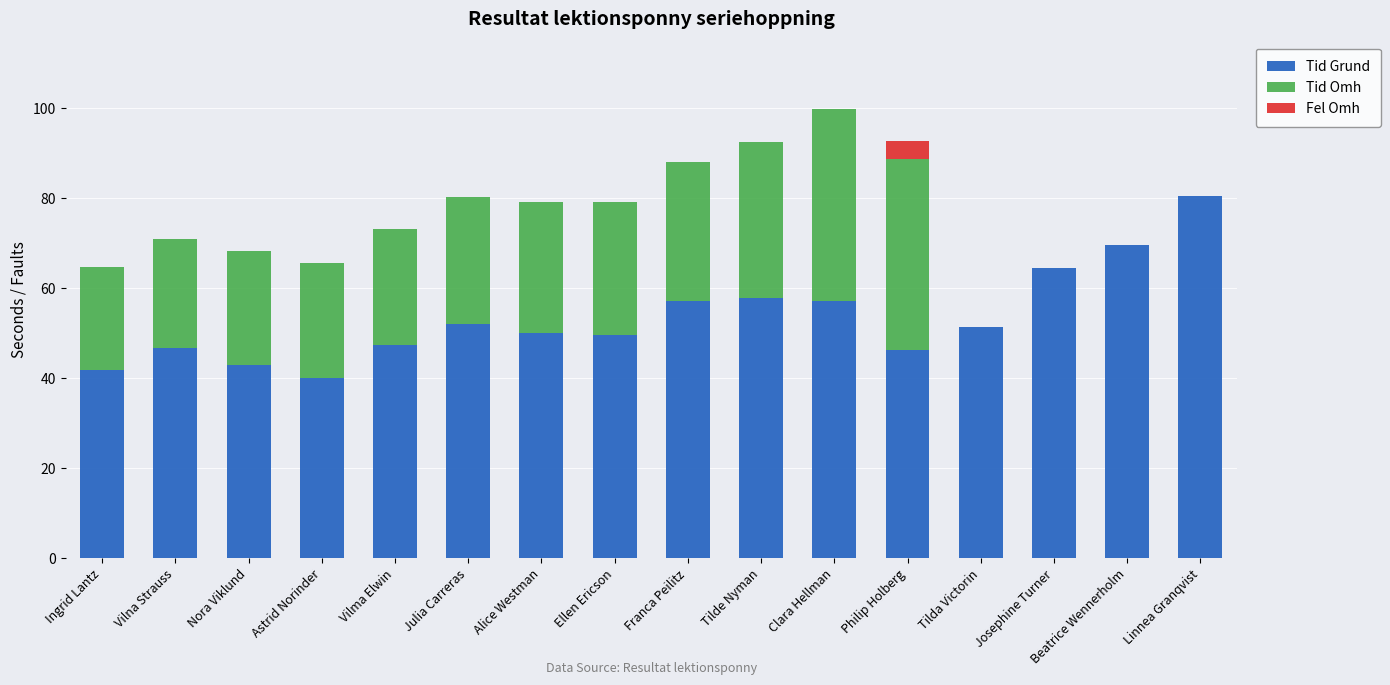

How many data points in Tid Grund are above 51?

8